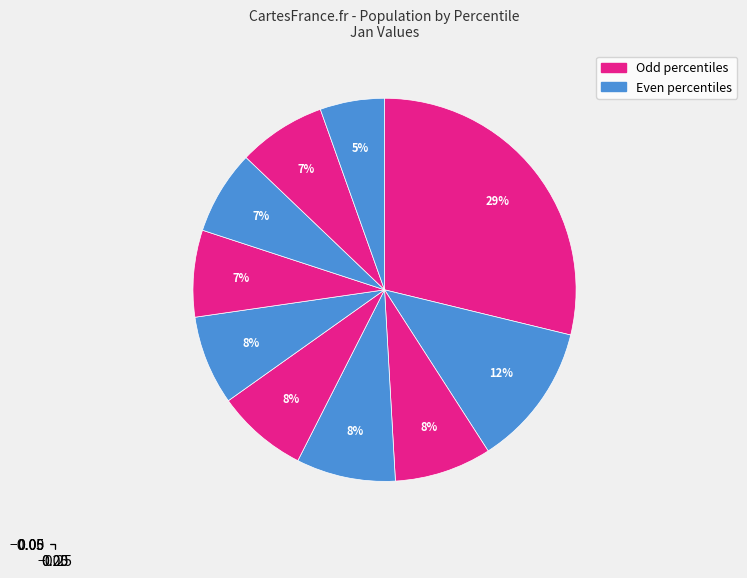

To the nearest percent, what is the difference between the largest and smallest slice percentages?

23%